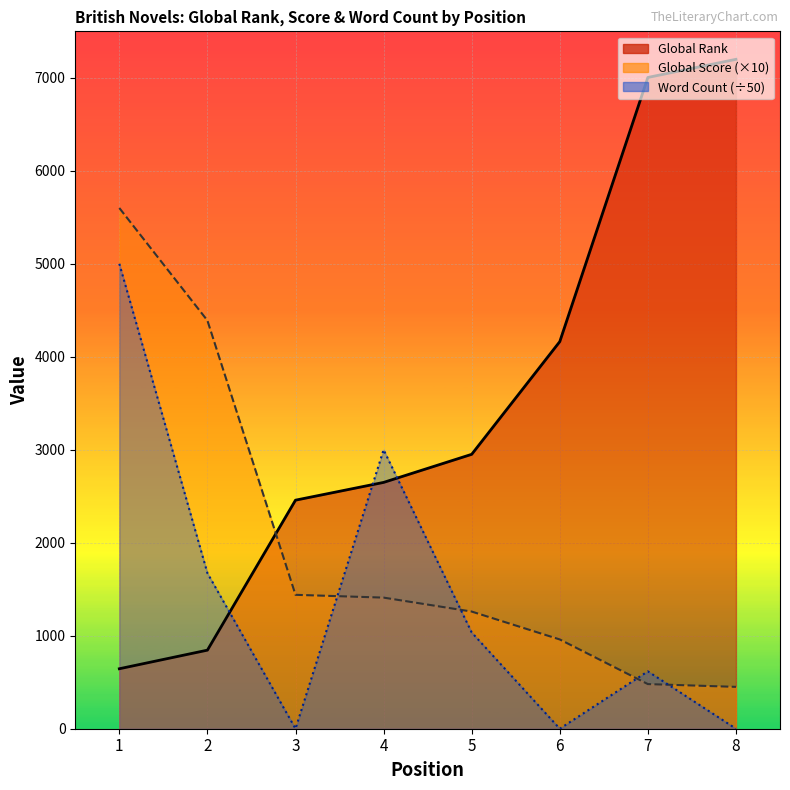

Where is Word Count nearest to the value 2500?

4